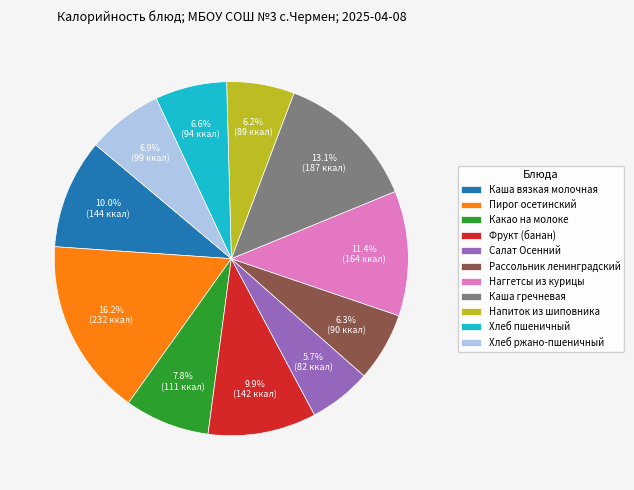

Is it true that Салат Осенний is 6% of the pie?

True